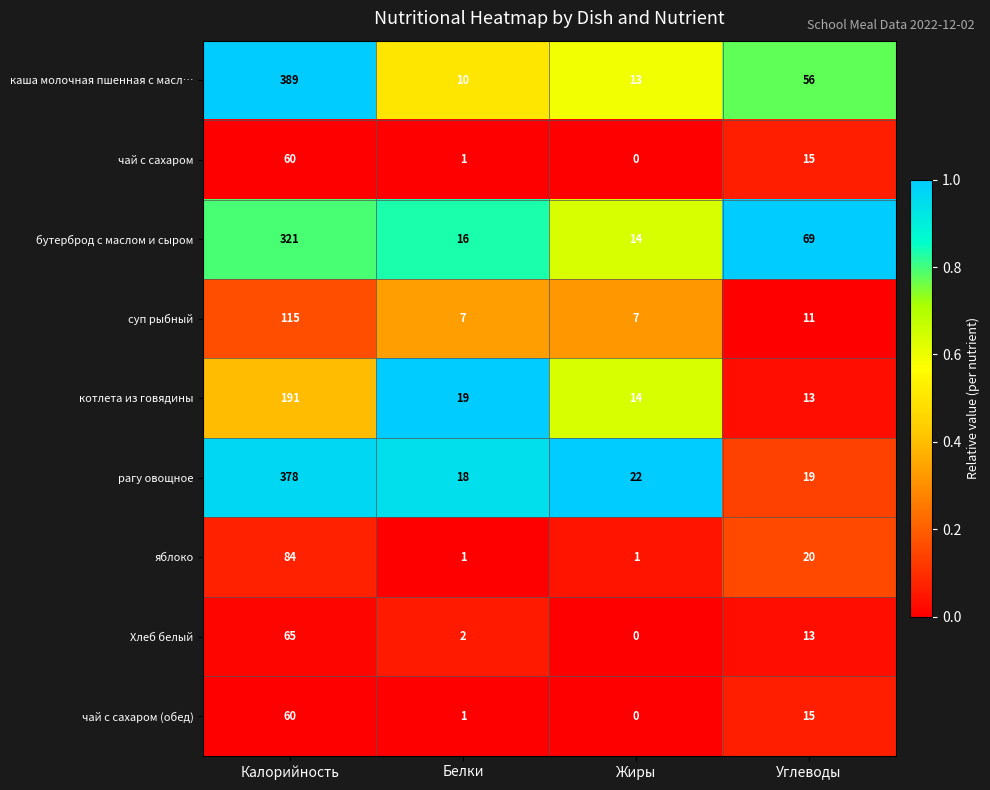

At which category is the sum across all series the highest?

Калорийность